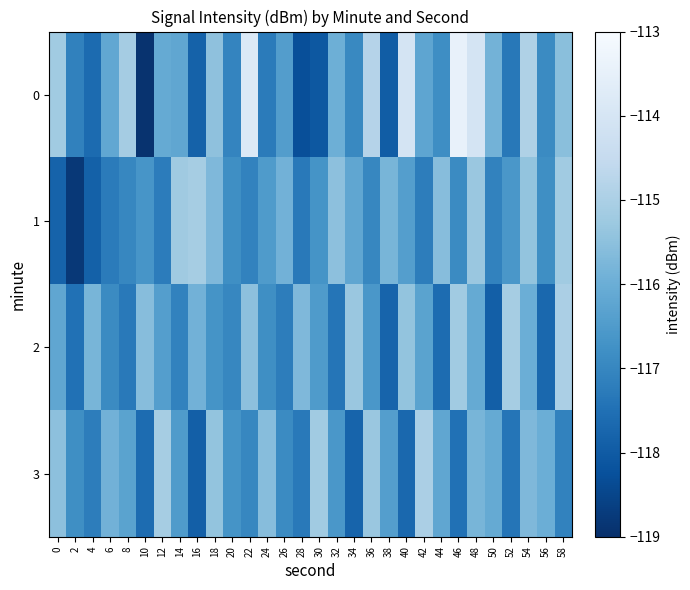

How many data points does each series have?

30